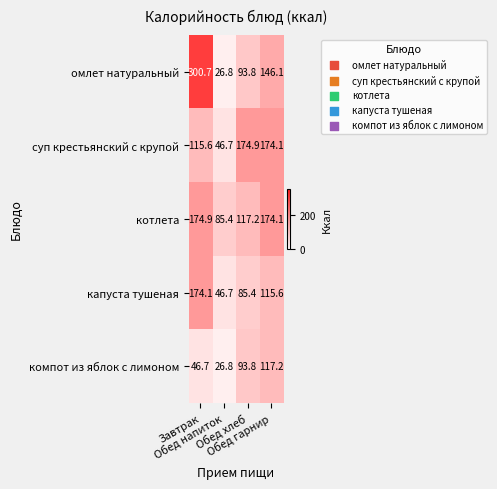

Which series has the largest range (max minus min)?

омлет натуральный